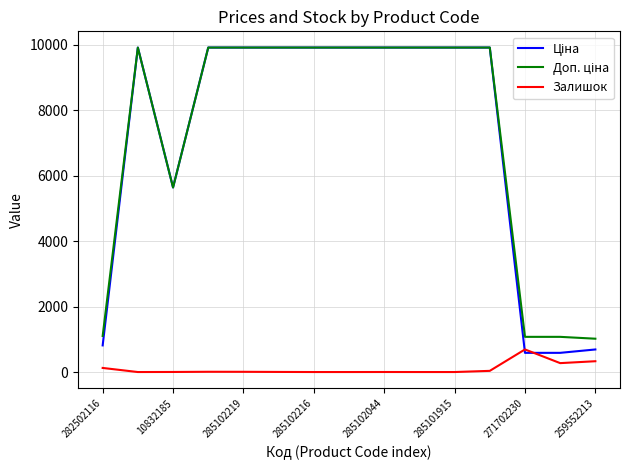

True or false: Доп. ціна and Ціна cross at least once.

False